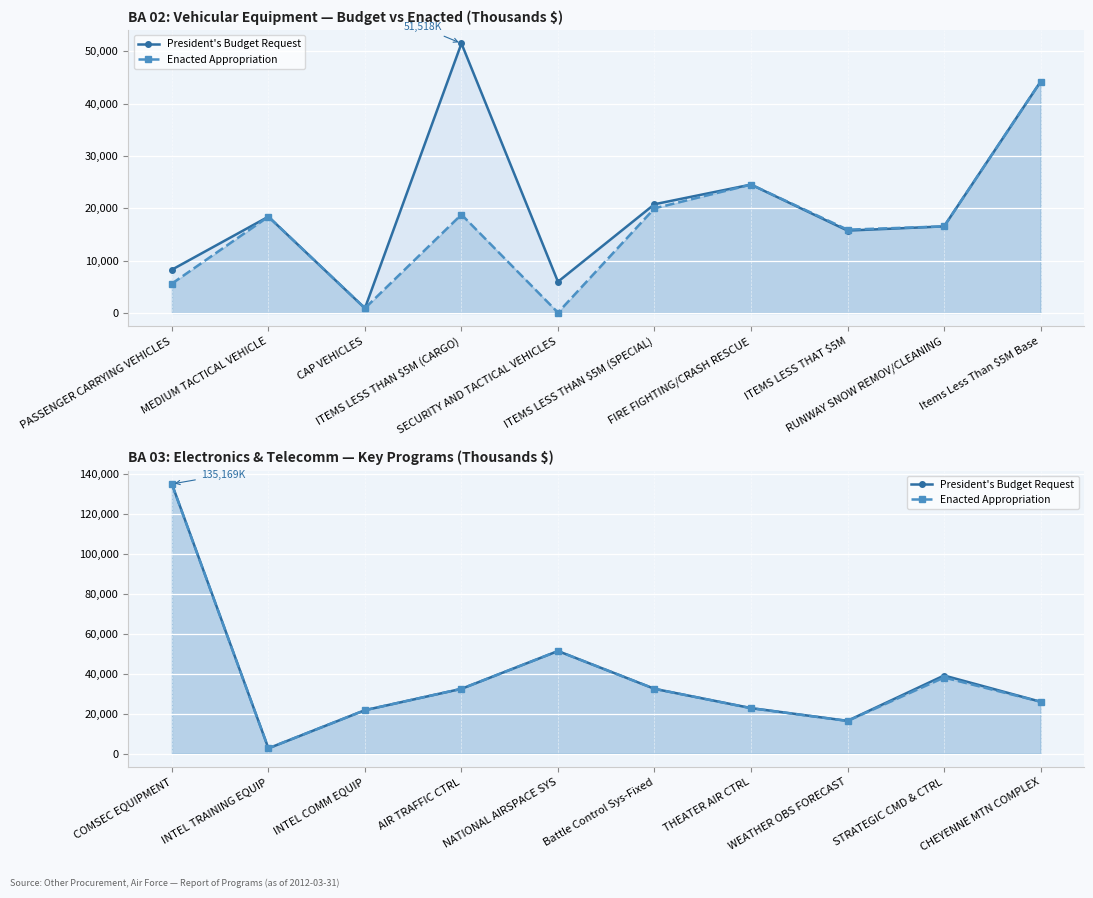

Is it true that President's Budget Request equals 43710 at CHEYENNE MTN COMPLEX?

False